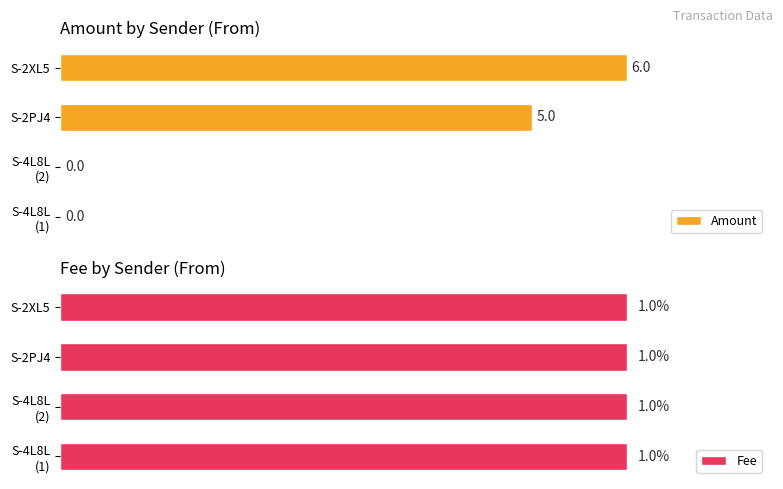

Count the Amount values in the range 0 to 6.

4